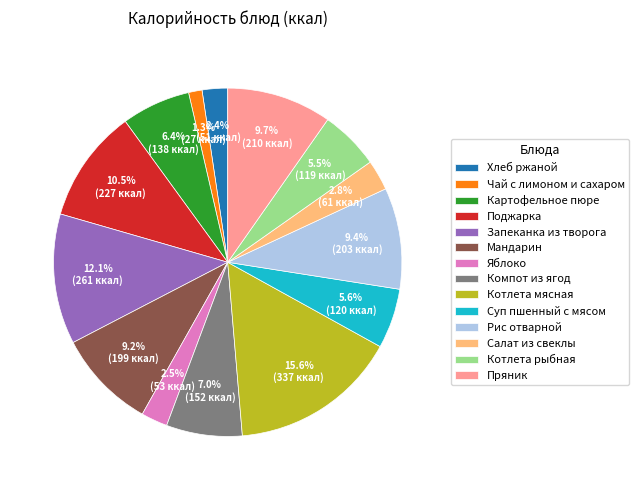

Does Поджарка account for over 50% of the chart?

No